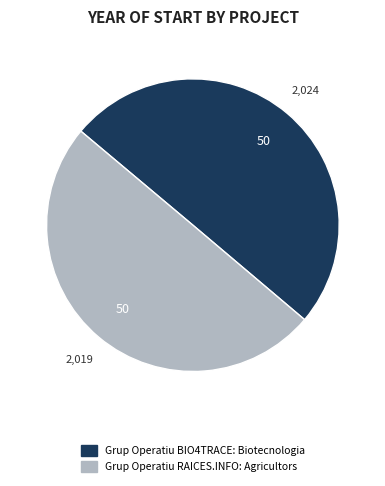

Approximately how many times larger is the value at Grup Operatiu RAICES.INFO: Agricultors compared to Grup Operatiu BIO4TRACE: Biotecnologia?

1.0